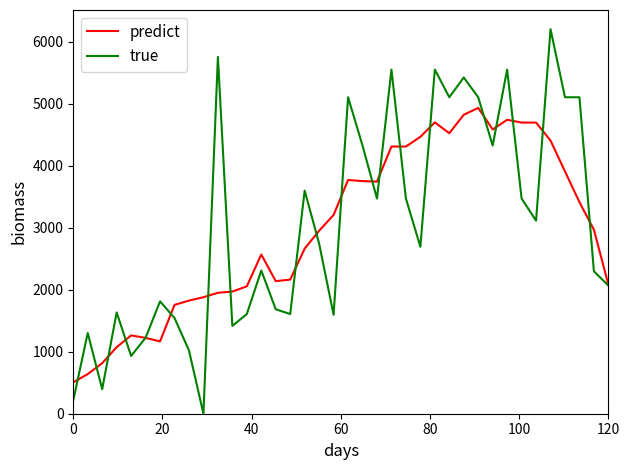

What is the greatest value displayed?

6200.0